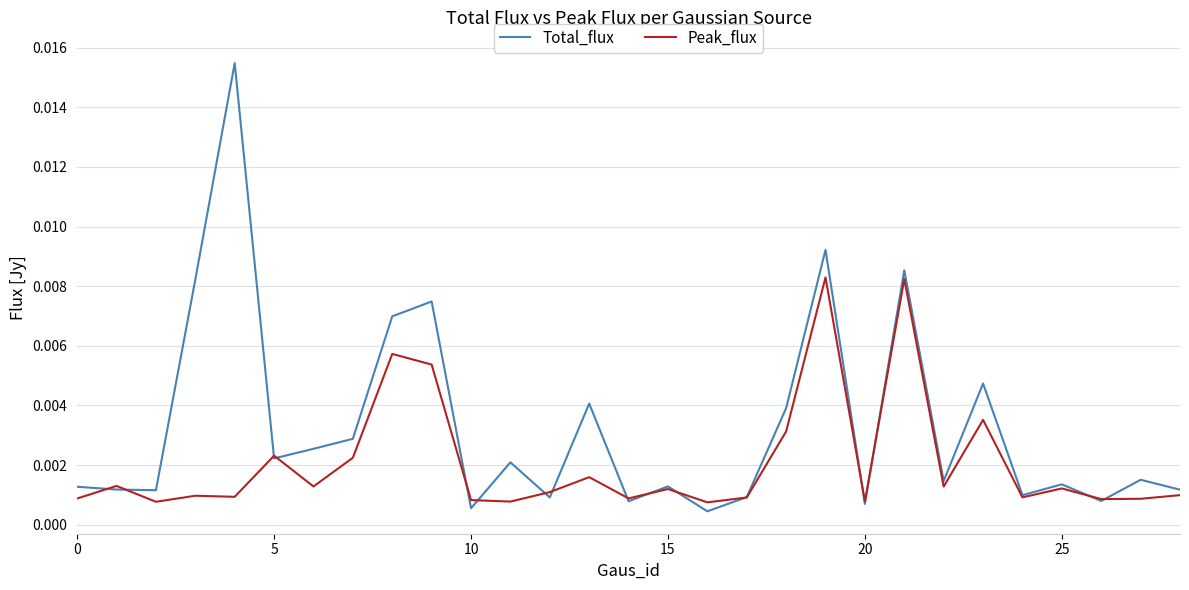

Which series has the largest total across all categories?

Total_flux